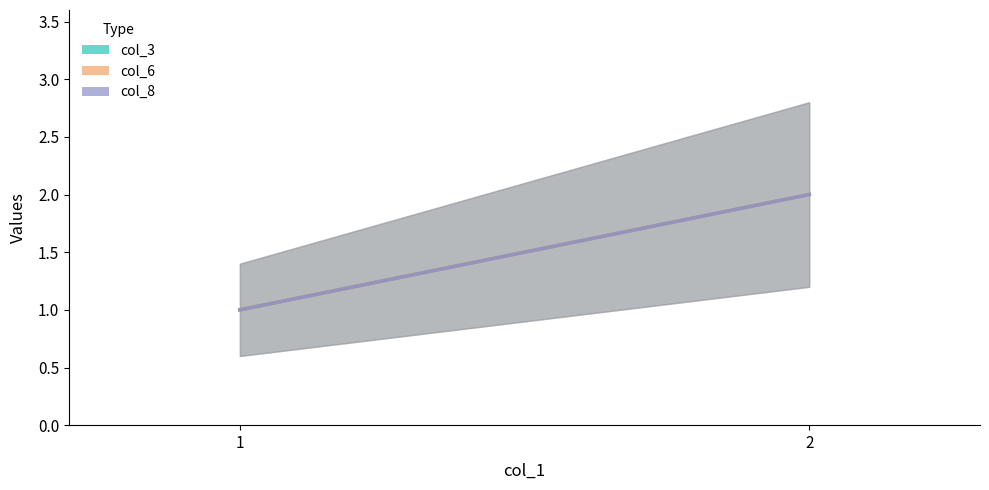

Reading left to right, extract all data points from this chart.

col_3: 1=1	2=2
col_6: 1=1	2=2
col_8: 1=1	2=2